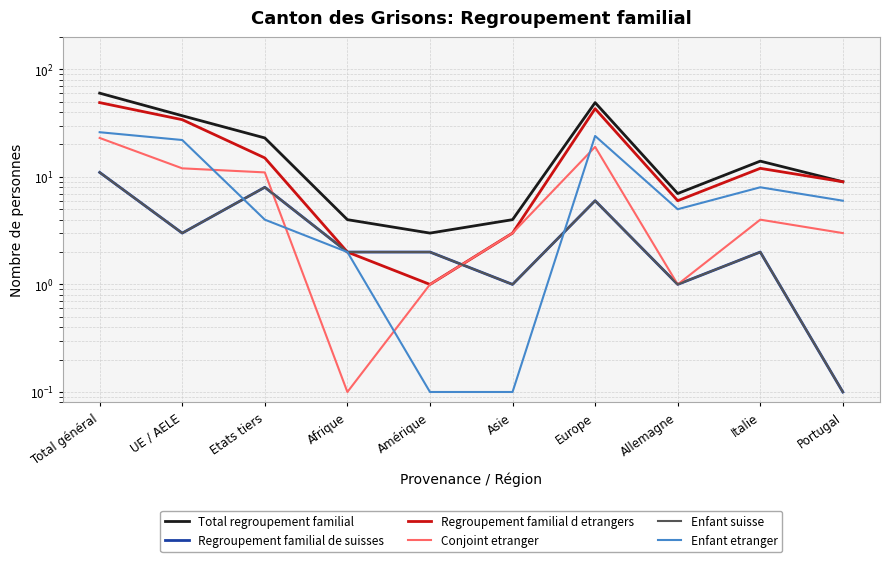

What position from the left is Afrique?

4